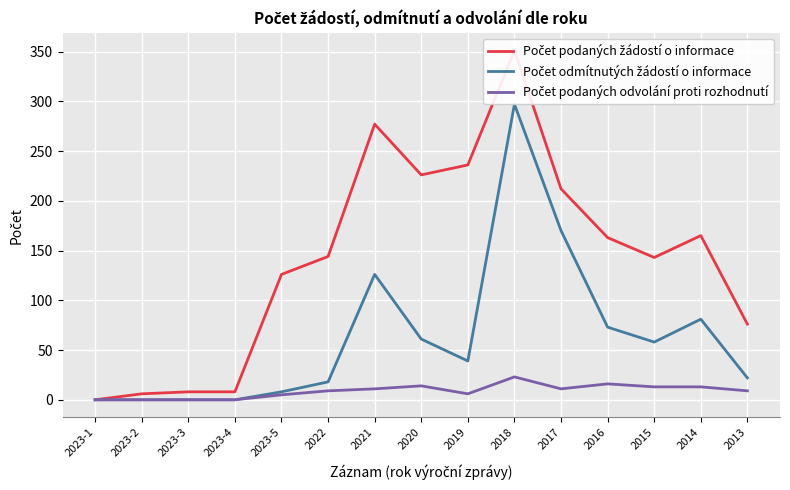

How many lines are shown in the chart?

3